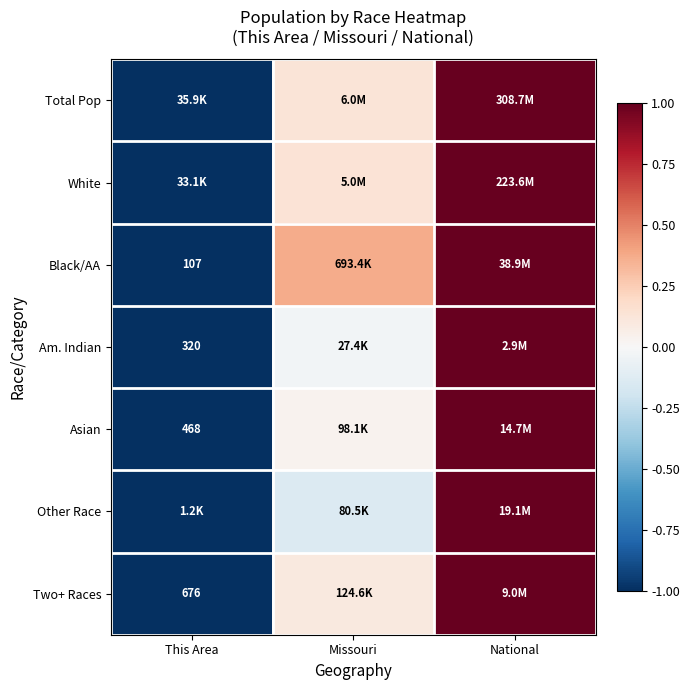

The value of White at This Area is -1.0. True or false?

True